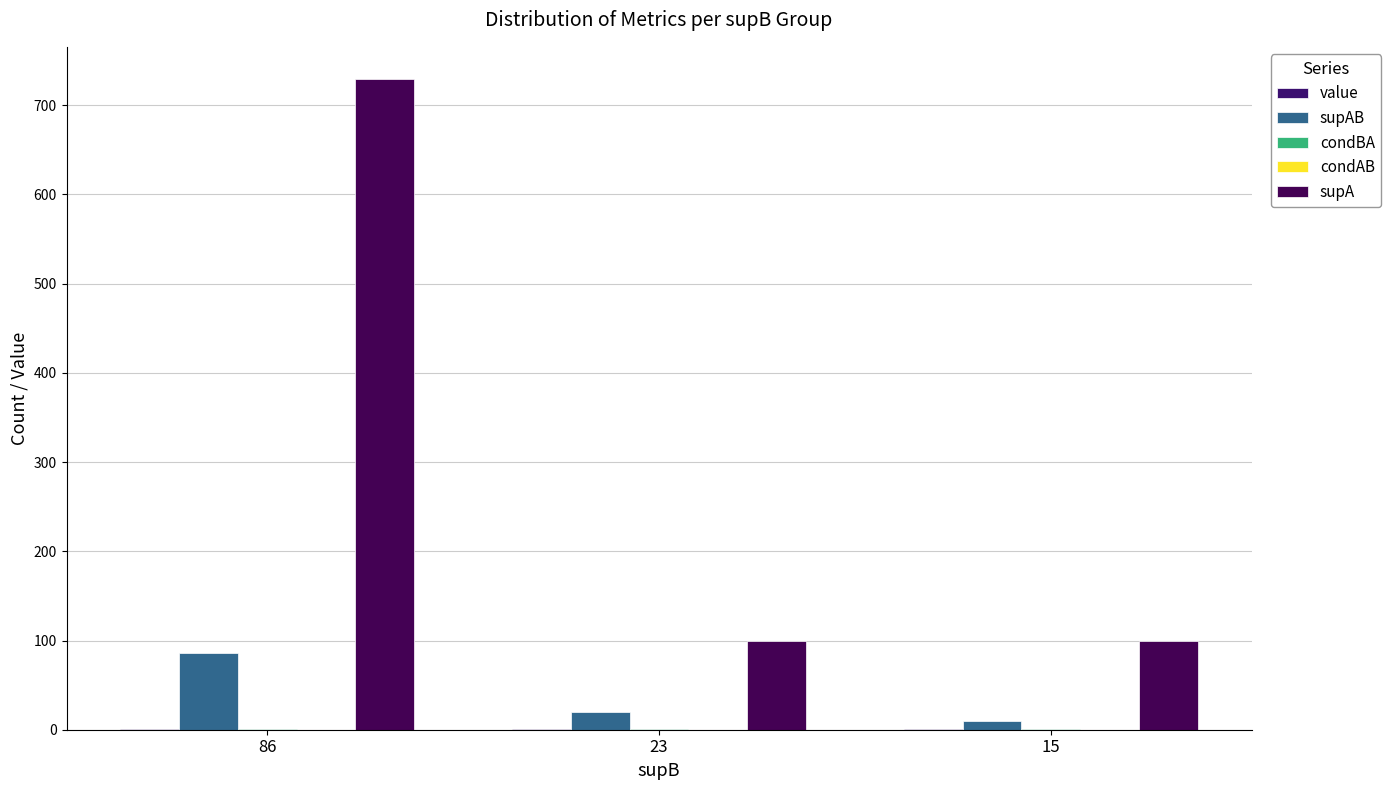

What is the sum of all condBA values?

2.5